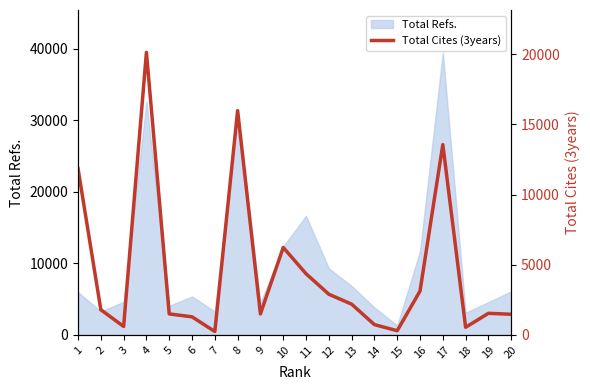

What is the maximum value for Total Refs.?

39496